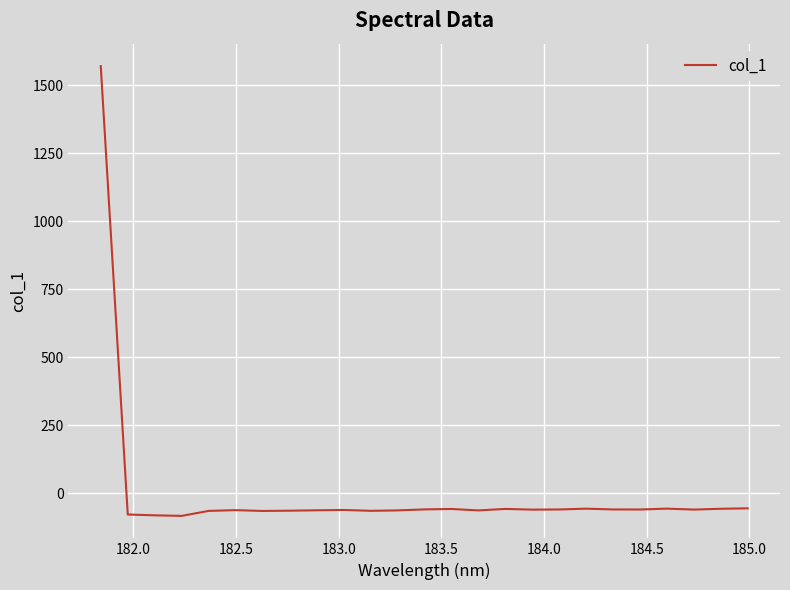

What is the smallest value displayed?

-82.3